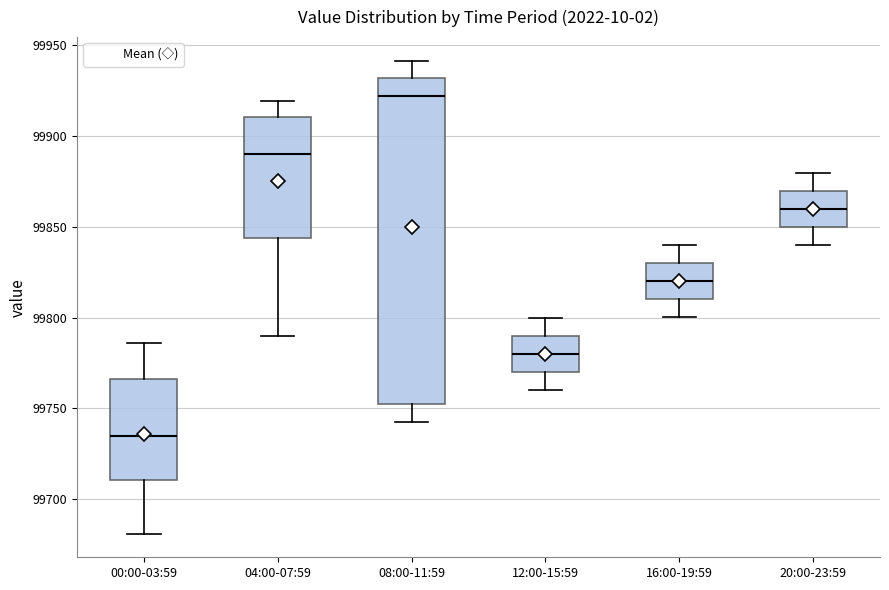

Reading left to right, read every box against the y-axis: the position of its median line, the range the box covers, and the ends of its whiskers. The values are not printed on the chart, so give them approximately, as read against the axis.

00:00-03:59: median 99735, box 99710 to 99765, whiskers 99680 to 99785
04:00-07:59: median 99890, box 99845 to 99910, whiskers 99790 to 99920
08:00-11:59: median 99920, box 99750 to 99930, whiskers 99745 to 99940
12:00-15:59: median 99780, box 99770 to 99790, whiskers 99760 to 99800
16:00-19:59: median 99820, box 99810 to 99830, whiskers 99800 to 99840
20:00-23:59: median 99860, box 99850 to 99870, whiskers 99840 to 99880